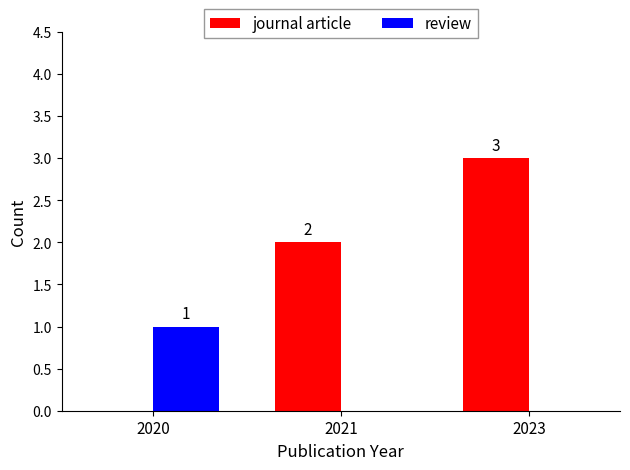

Which series changed the most between 2021 and 2023?

journal article